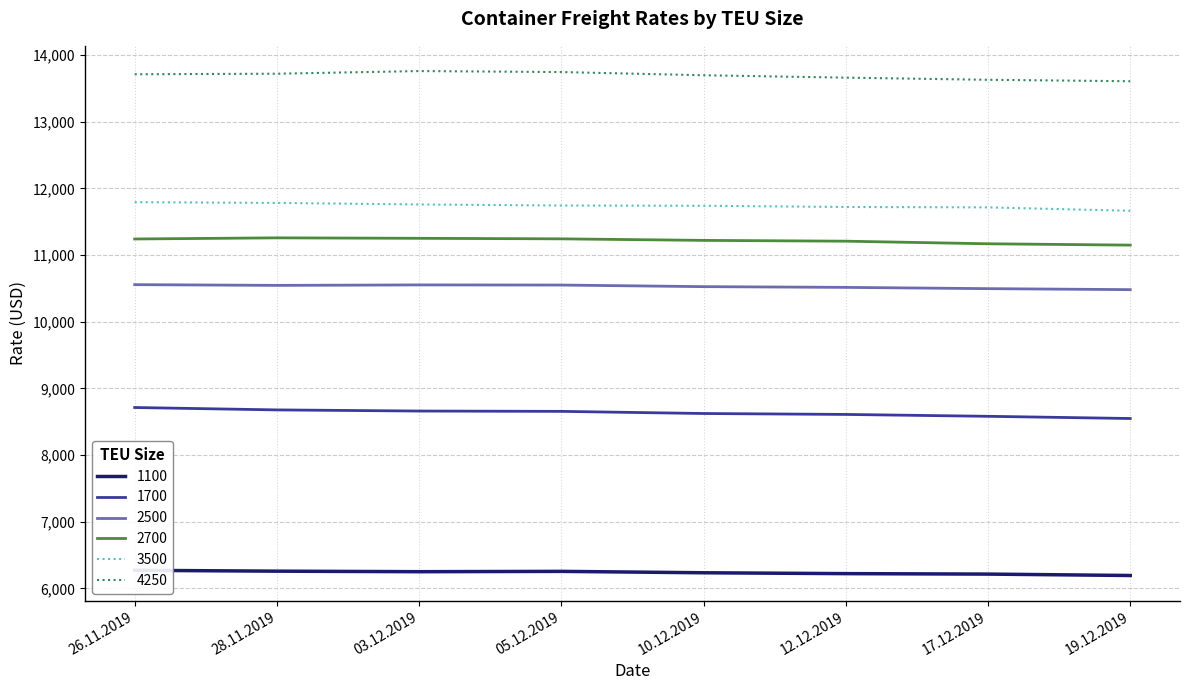

Reading left to right, transcribe all the data shown in this chart.

1100: 6270	6257	6249	6254	6233	6220	6213	6192
1700: 8712	8676	8659	8654	8622	8608	8580	8547
2500: 10555	10544	10551	10549	10525	10514	10495	10480
2700: 11240	11257	11250	11242	11219	11207	11168	11148
3500: 11792	11781	11758	11742	11738	11720	11714	11663
4250: 13711	13719	13759	13744	13696	13660	13628	13606